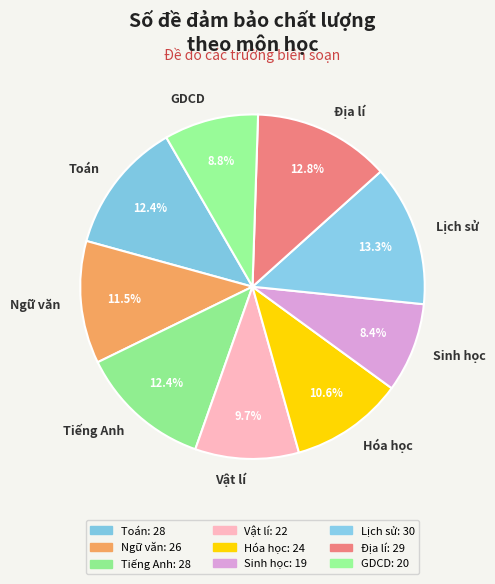

To the nearest percent, what is the difference between the largest and smallest slice percentages?

5%